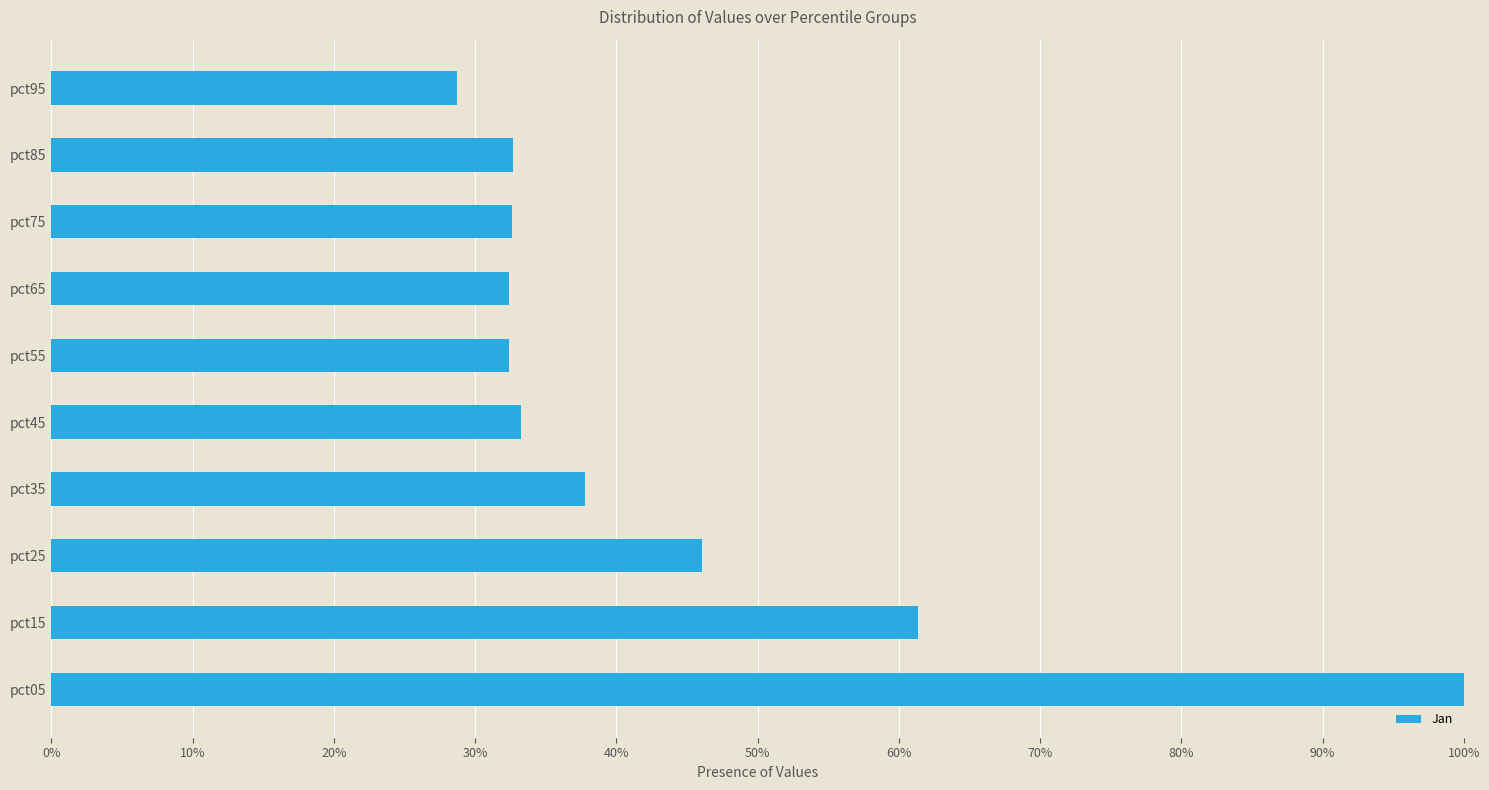

Is it true that the value at pct25 is 46.0?

True